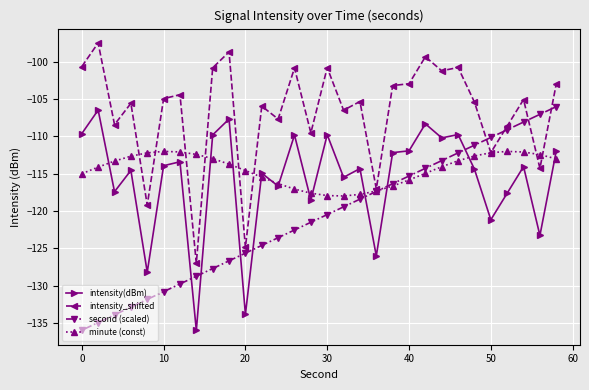

What is the value of the minute (const) point at the 19th from the left?

-117.3